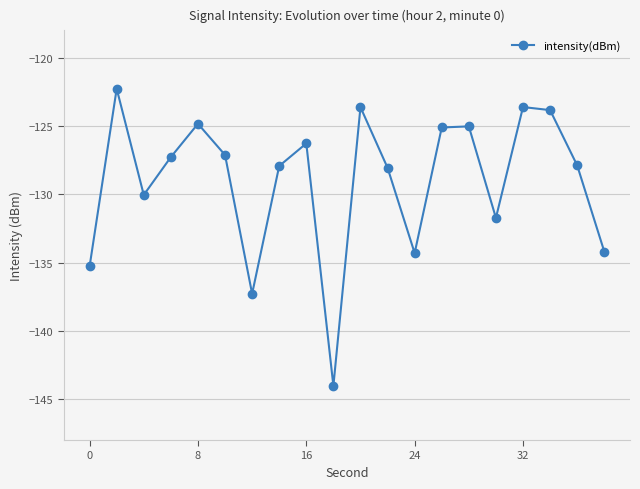

What is the maximum value shown in the chart?

-122.3